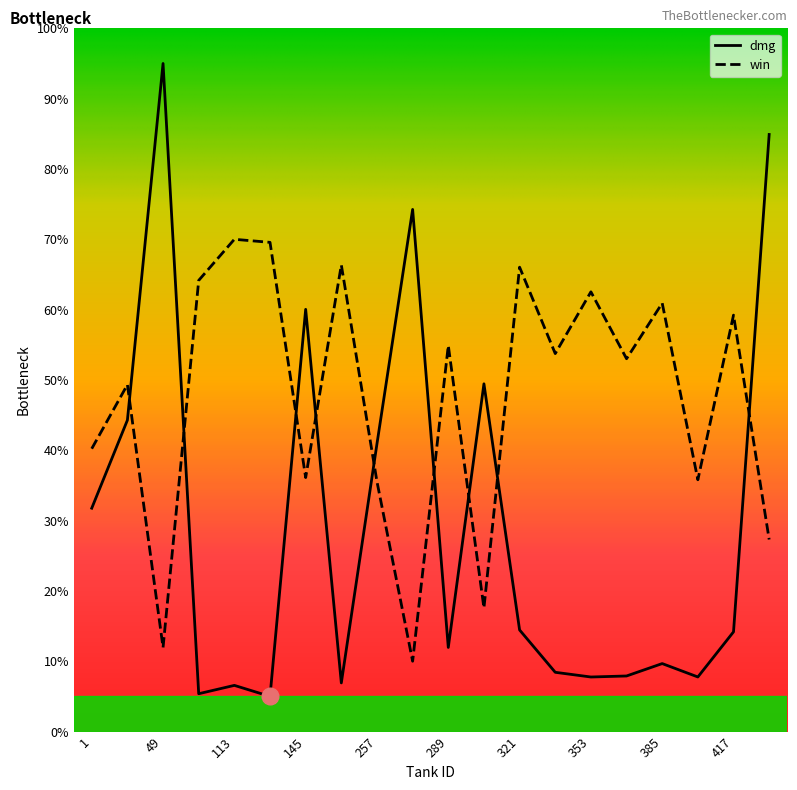

True or false: dmg and win cross at least once.

True